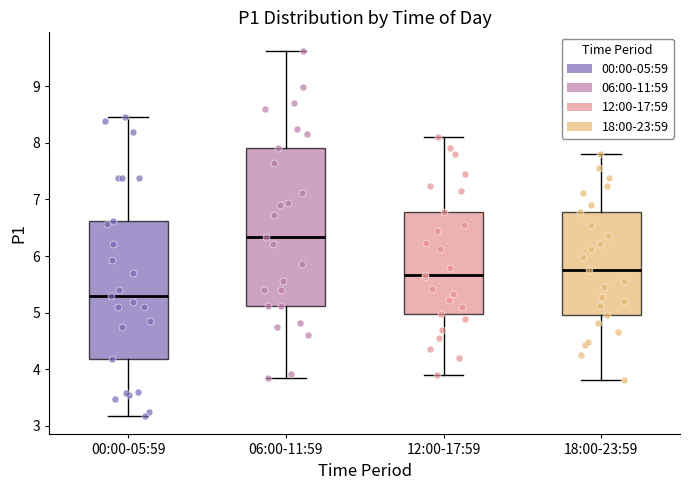

Reading left to right, read every box against the y-axis: the position of its median line, the range the box covers, and the ends of its whiskers. The values are not printed on the chart, so give them approximately, as read against the axis.

00:00-05:59: median 5.3, box 4.2 to 6.6, whiskers 3.2 to 8.5
06:00-11:59: median 6.3, box 5.1 to 7.9, whiskers 3.9 to 9.6
12:00-17:59: median 5.7, box 5.0 to 6.8, whiskers 3.9 to 8.1
18:00-23:59: median 5.8, box 5.0 to 6.8, whiskers 3.8 to 7.8